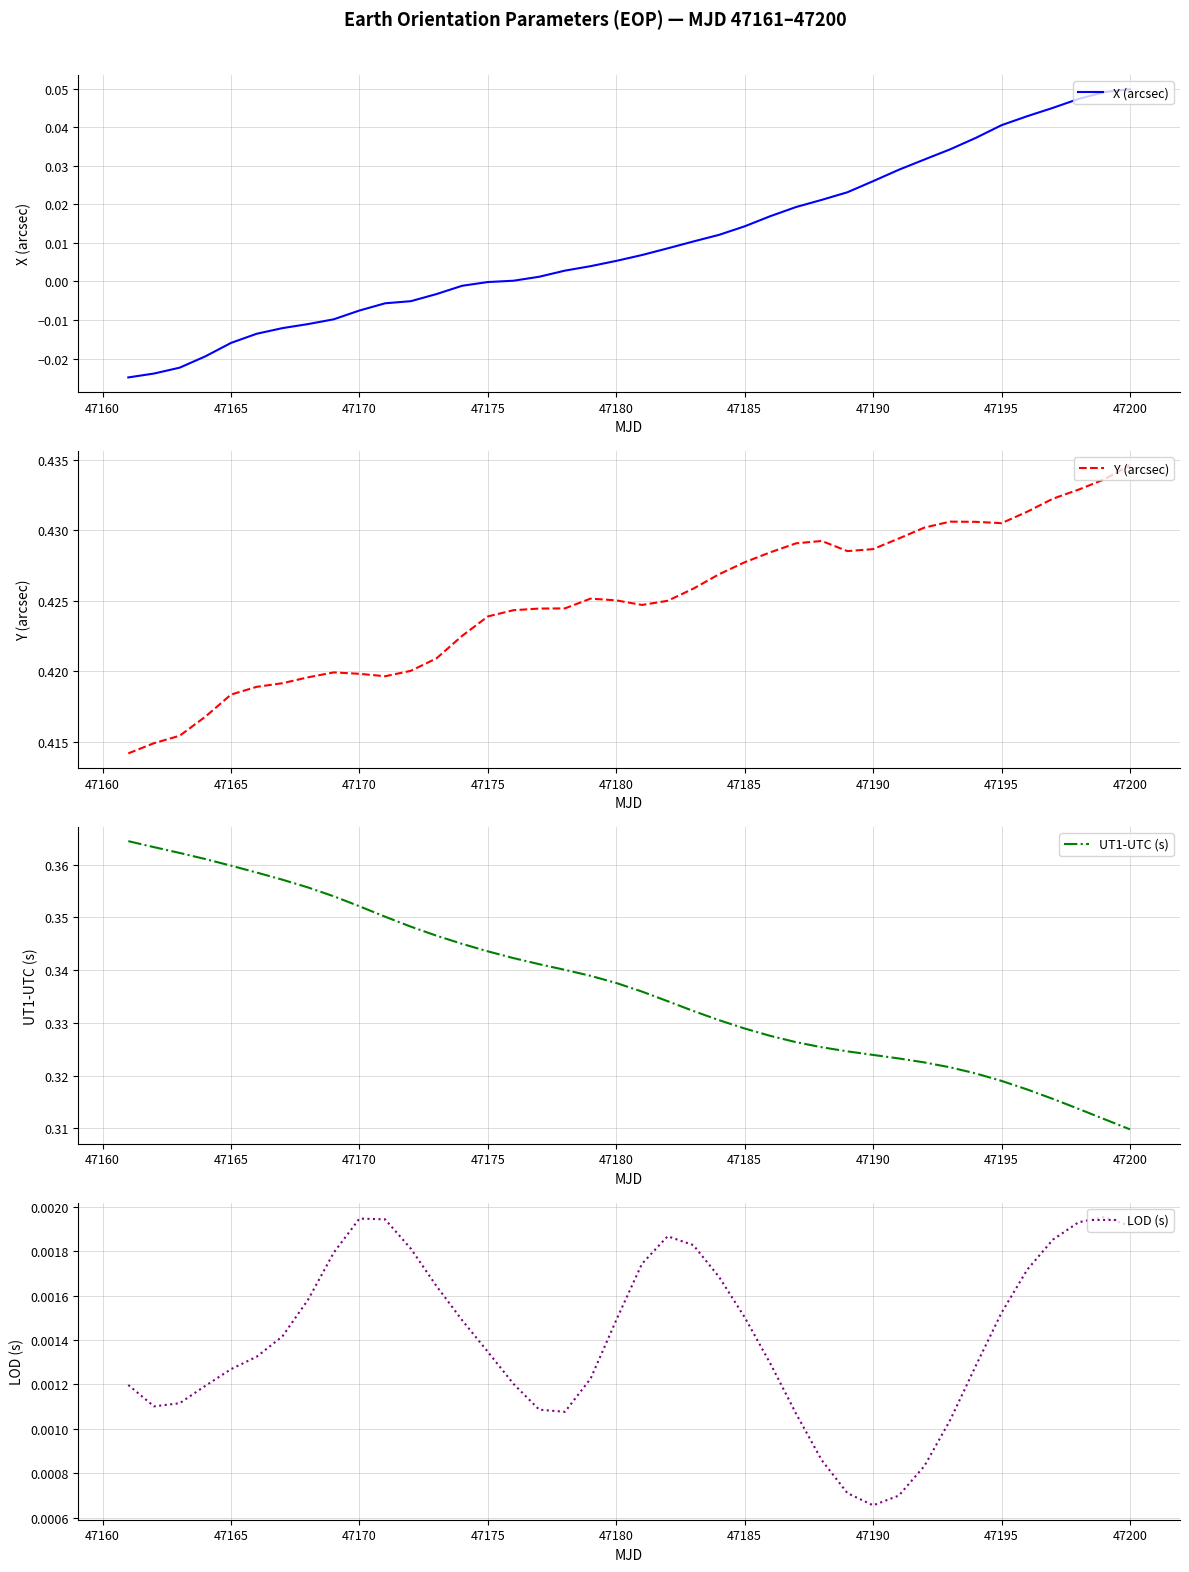

At which label does Y (arcsec) reach its peak?

47200